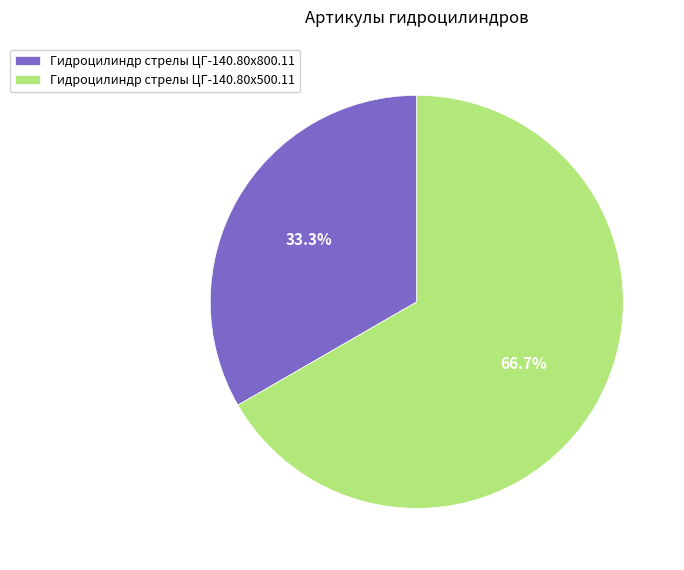

Which slice is the largest?

Гидроцилиндр стрелы ЦГ-140.80х500.11